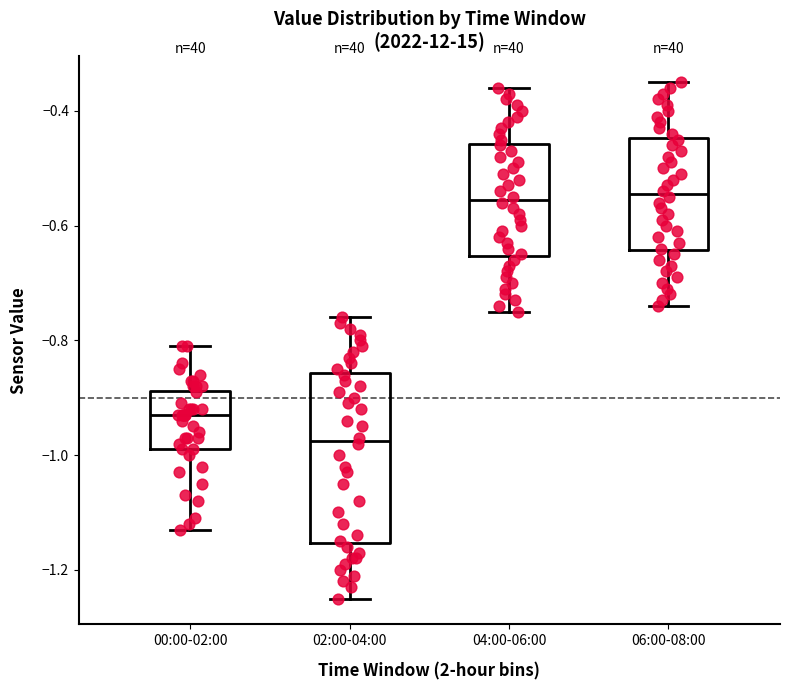

Comparing the boxes themselves (not the whiskers), which one is the tallest?

02:00-04:00